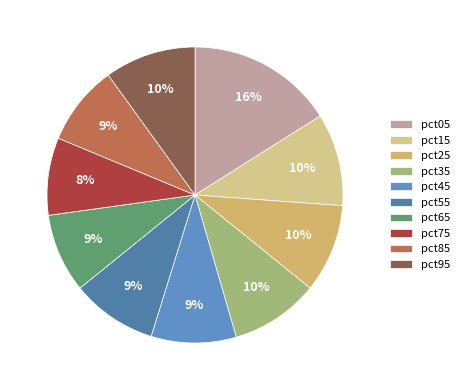

What portion of the pie excludes pct25?

90.3%